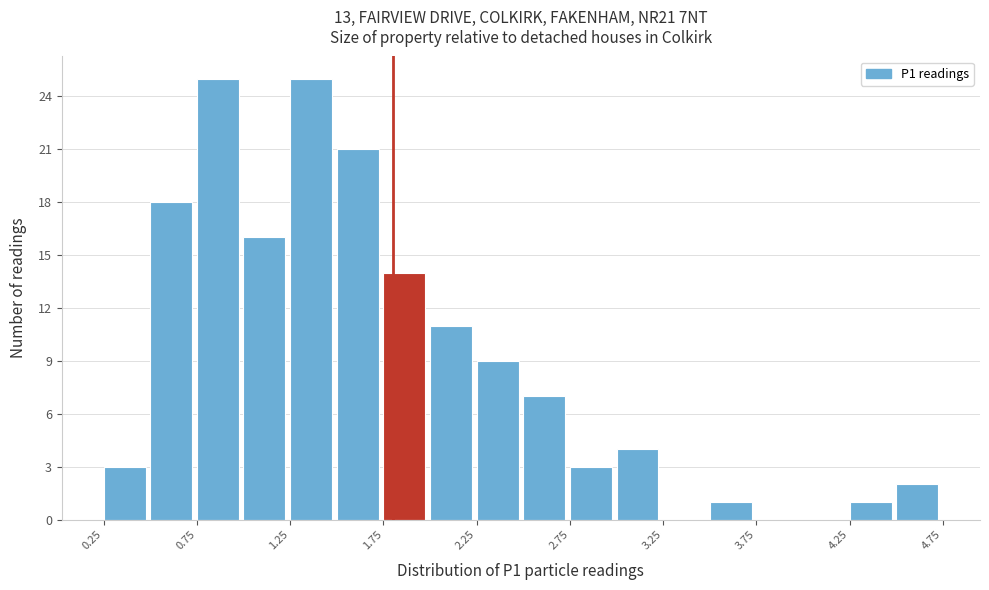

Reading left to right, list every bar in this chart as the range it spans on the x-axis followed by its height. The values are not printed on the chart, so give them approximately, as read against the axis.

0.25 to 0.50: 3
0.50 to 0.75: 18
0.75 to 1.00: 25
1.00 to 1.25: 16
1.25 to 1.50: 25
1.50 to 1.75: 21
1.75 to 2.00: 14
2.00 to 2.25: 11
2.25 to 2.50: 9
2.50 to 2.75: 7
2.75 to 3.00: 3
3.00 to 3.25: 4
3.25 to 3.50: 0
3.50 to 3.75: 1
3.75 to 4.00: 0
4.00 to 4.25: 0
4.25 to 4.50: 1
4.50 to 4.75: 2